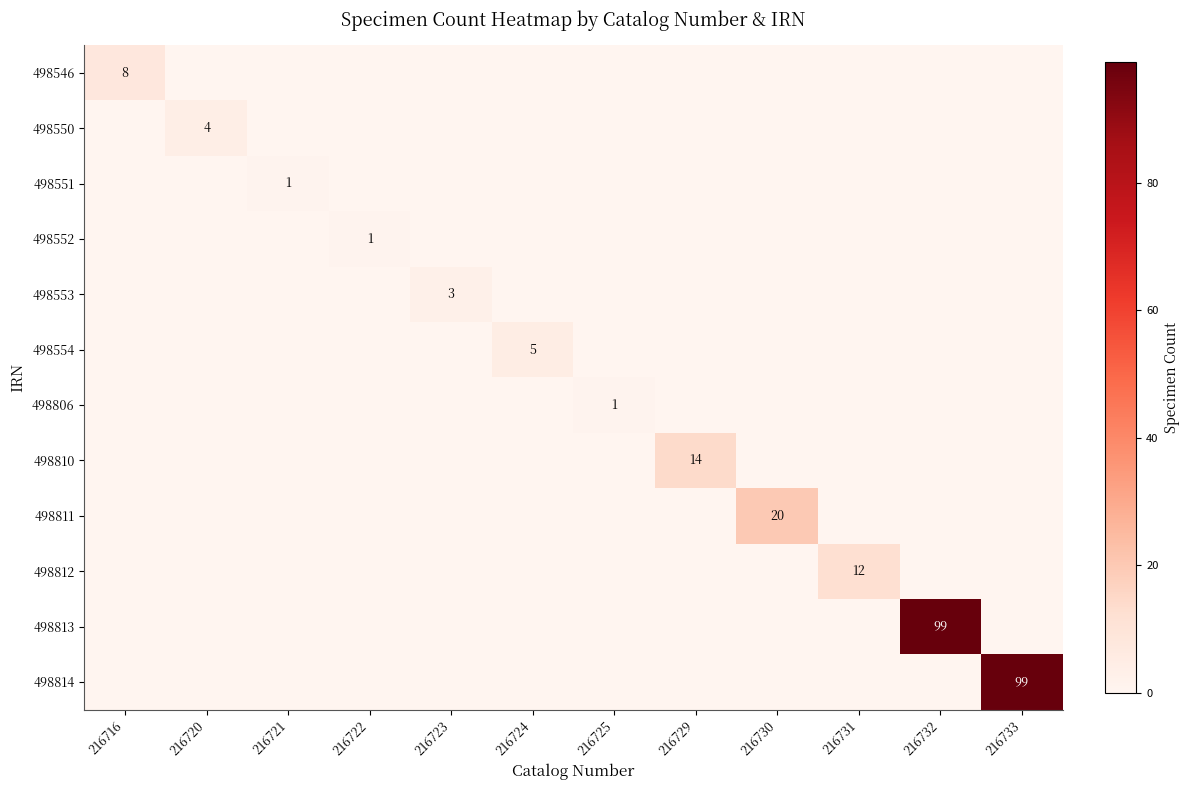

Between 216716 and 216721, which is larger?

216716